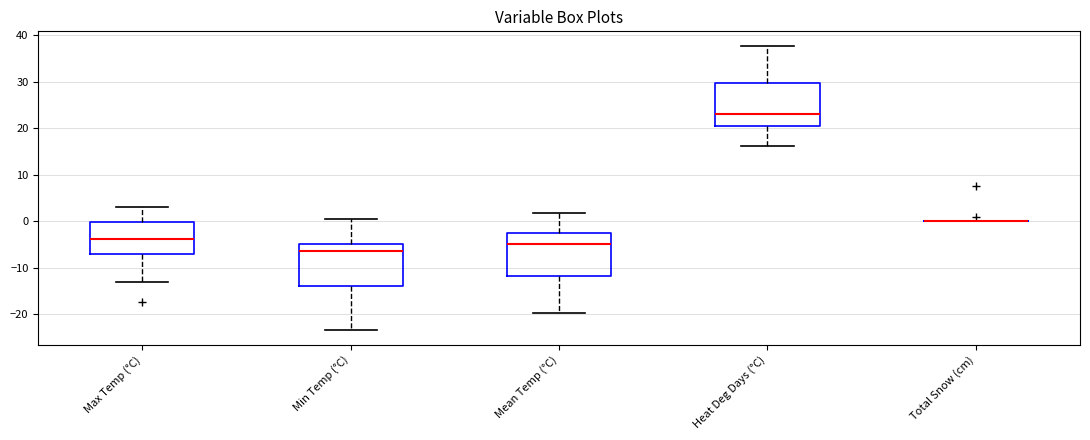

Reading left to right, read every box against the y-axis: the position of its median line, the range the box covers, and the ends of its whiskers. The values are not printed on the chart, so give them approximately, as read against the axis.

Max Temp (°C): median -4, box -7 to 0, whiskers -13 to 3
Min Temp (°C): median -6, box -14 to -5, whiskers -23 to 1
Mean Temp (°C): median -5, box -12 to -3, whiskers -20 to 2
Heat Deg Days (°C): median 23, box 21 to 30, whiskers 16 to 38
Total Snow (cm): box collapsed to a line at 0, whiskers 0 to 0